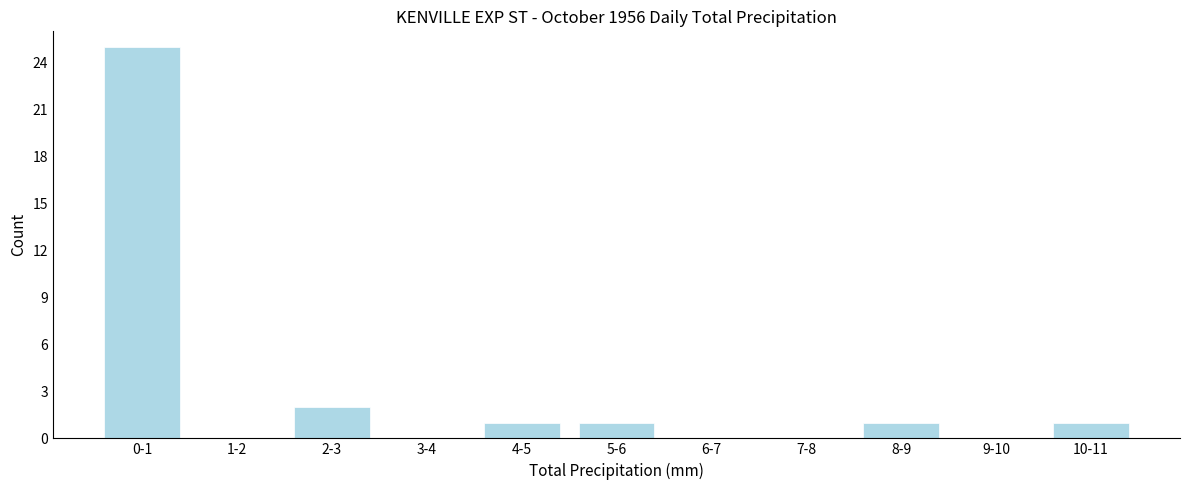

Reading left to right, extract all data points from this chart.

0-1=25	1-2=0	2-3=2	3-4=0	4-5=1	5-6=1	6-7=0	7-8=0	8-9=1	9-10=0	10-11=1